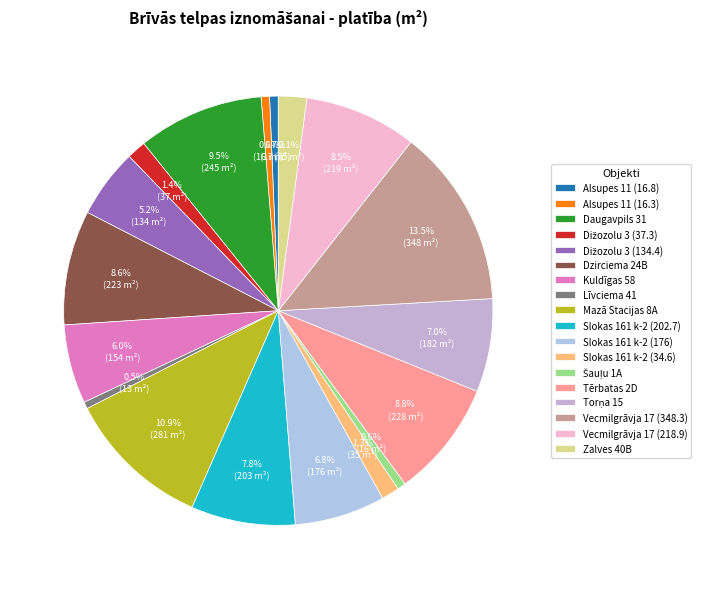

Between Slokas 161 k-2 (176) and Daugavpils 31, which is larger?

Daugavpils 31